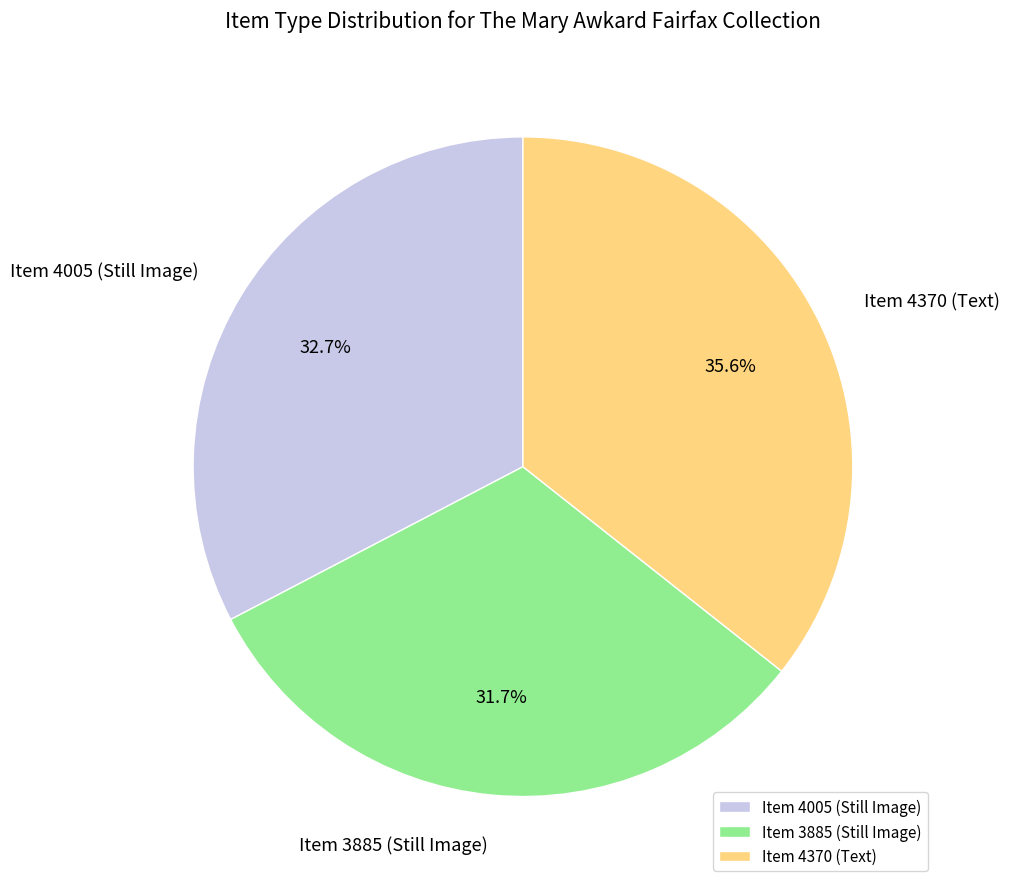

To the nearest percent, what portion does Item 3885 (Still Image) represent?

32%